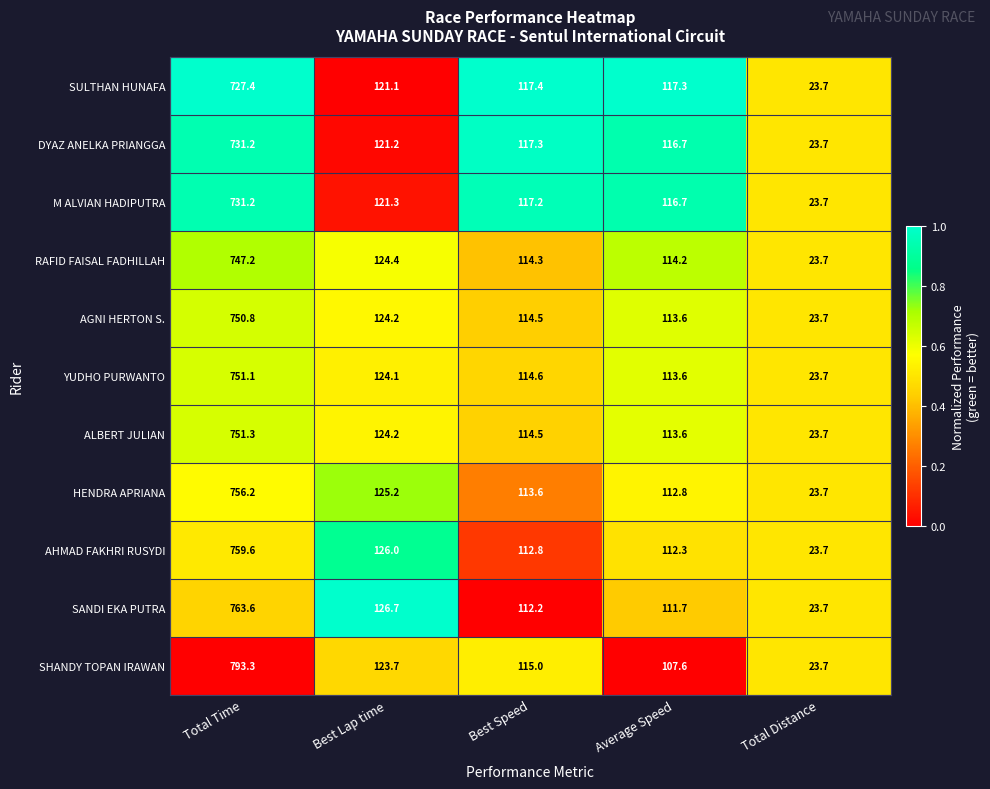

What is the minimum value shown in the chart?

23.7